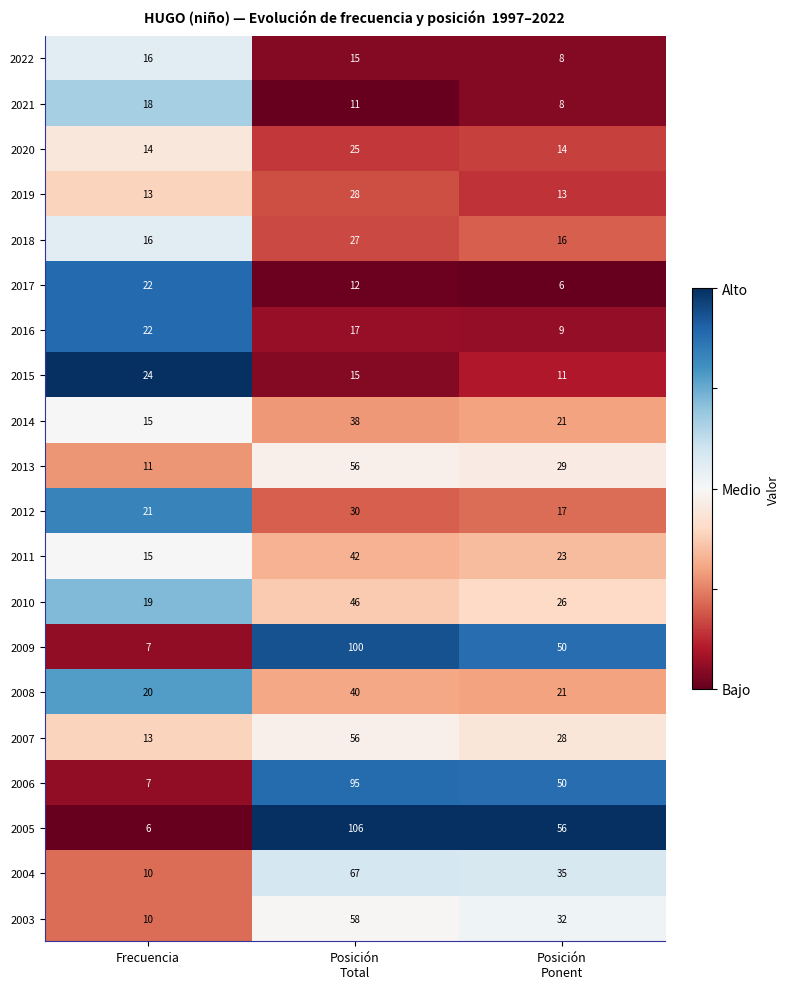

What is the difference between the maximum and minimum values in the 2019 series?

15